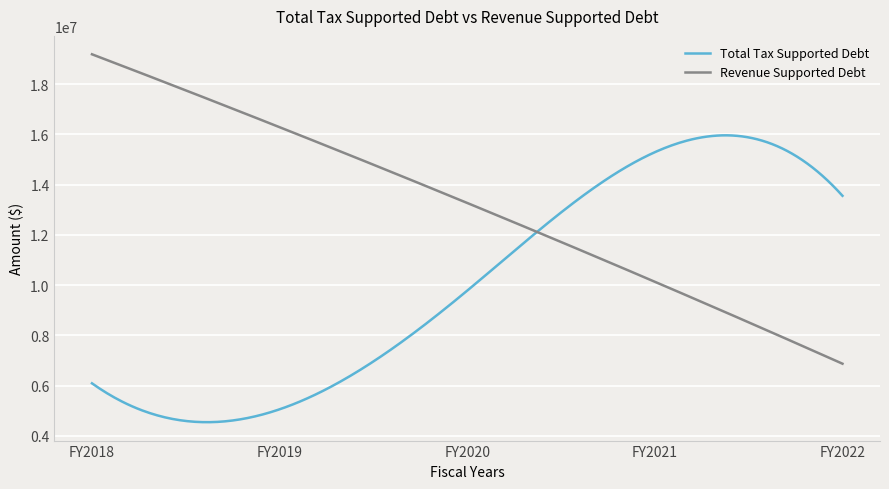

What is the minimum value for Total Tax Supported Debt?

4548436.0